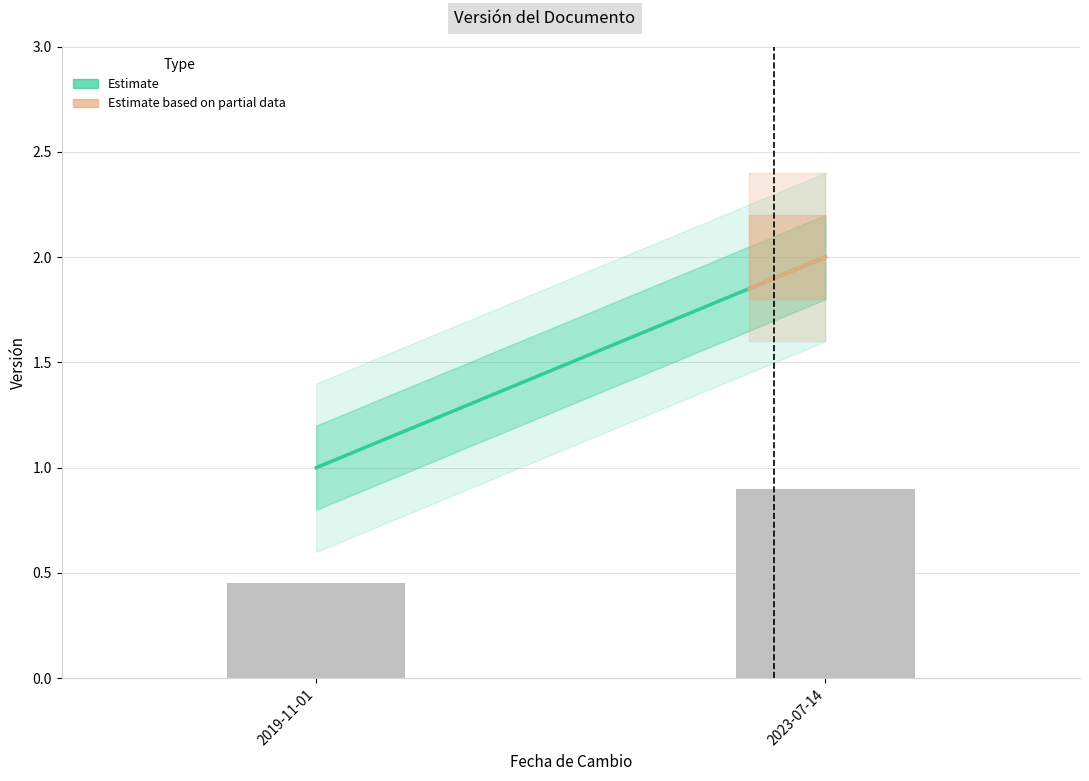

What value does the data have at 2023-07-14?

0.9